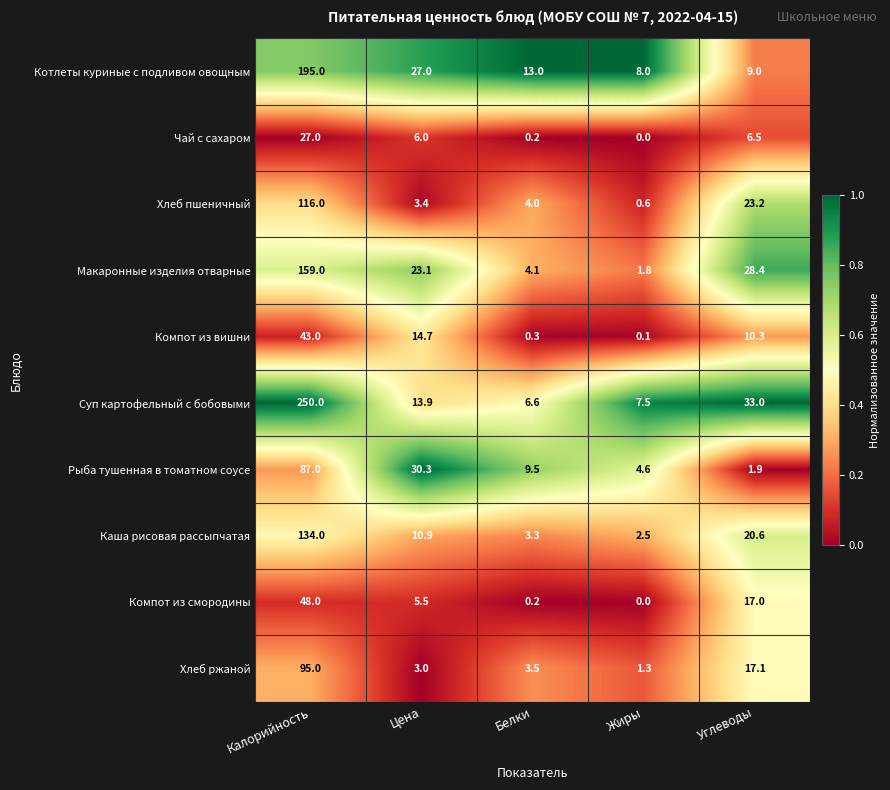

At Калорийность, list the series in order from smallest to largest.

Чай с сахаром, Компот из вишни, Компот из смородины, Рыба тушенная в томатном соусе, Хлеб ржаной, Хлеб пшеничный, Каша рисовая рассыпчатая, Макаронные изделия отварные, Котлеты куриные с подливом овощным, Суп картофельный с бобовыми